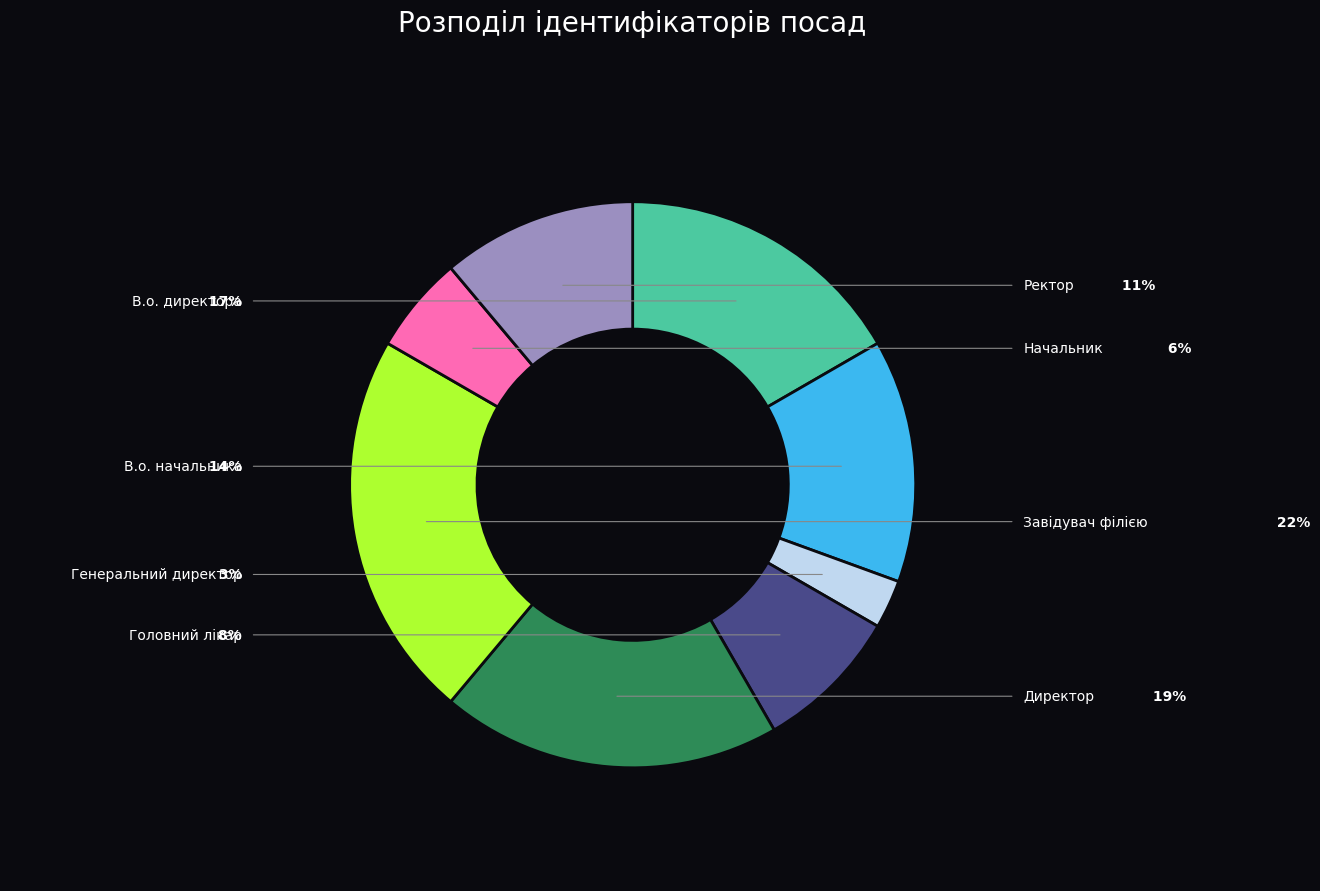

Does Директор account for over 50% of the chart?

No